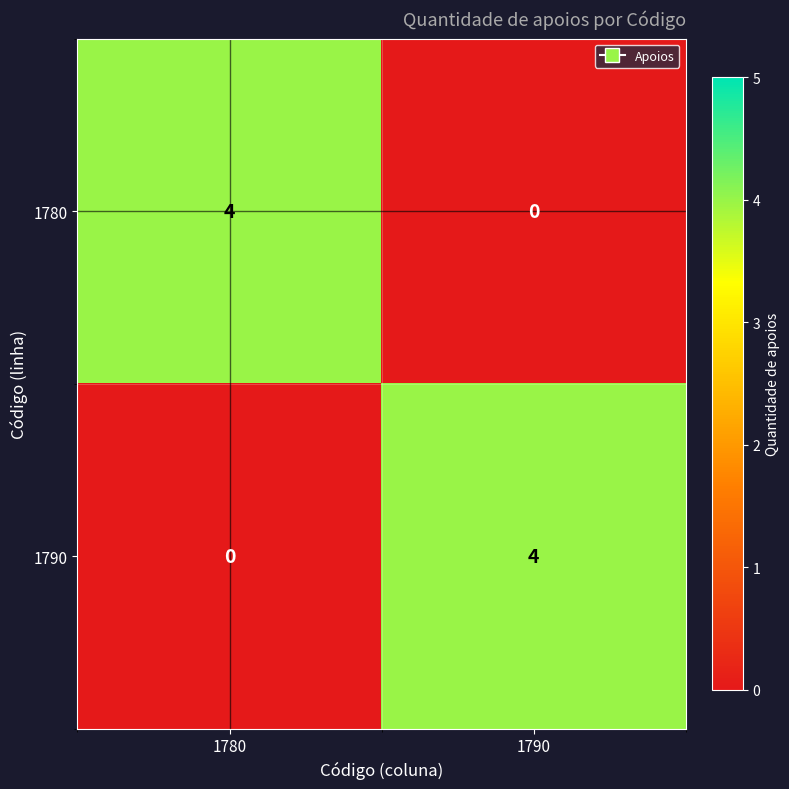

At which label does 1780 reach its peak?

1780